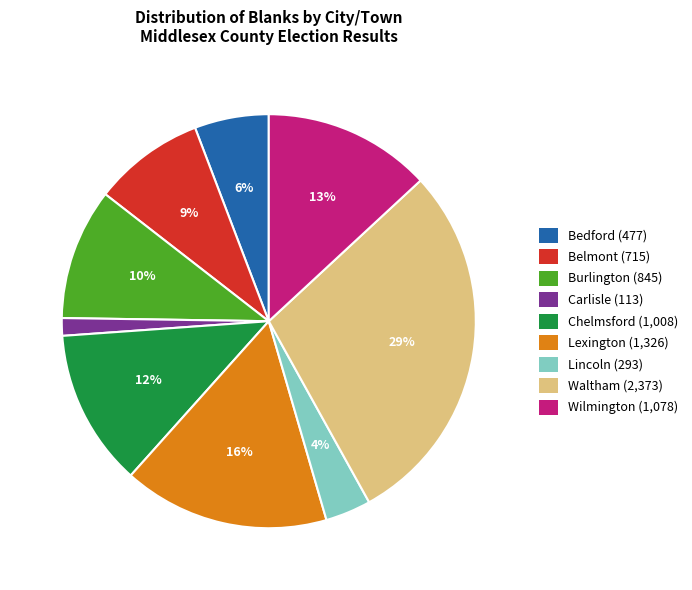

How many segments does this pie chart have?

9